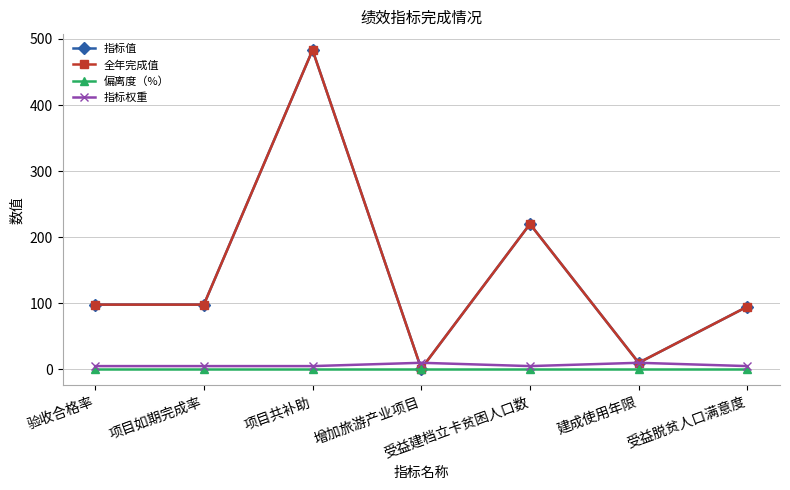

Does the chart have visible grid lines?

Yes